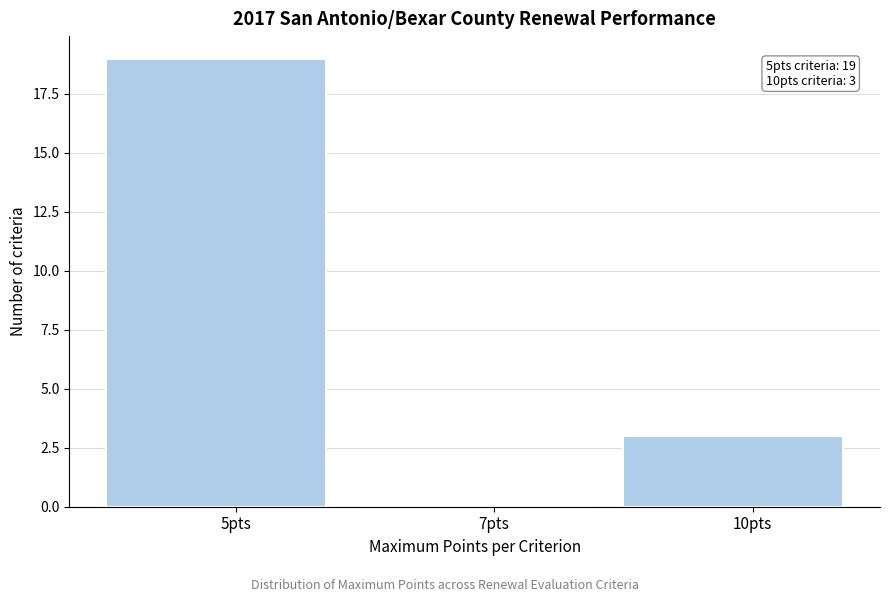

Reading left to right, extract all data points from this chart.

5pts=19	7pts=0	10pts=3